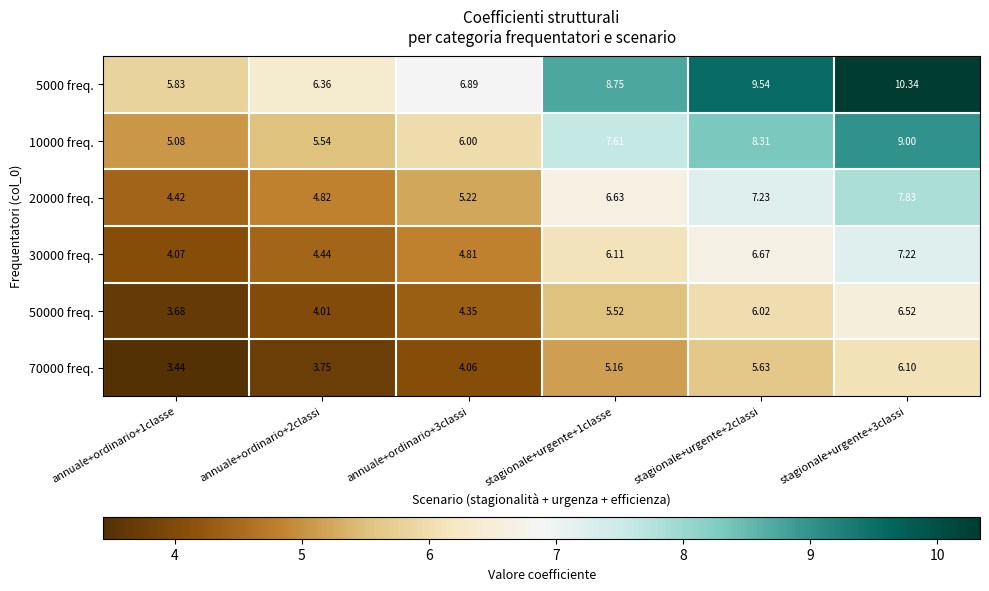

At which category is the sum across all series the highest?

stagionale+urgente+3classi